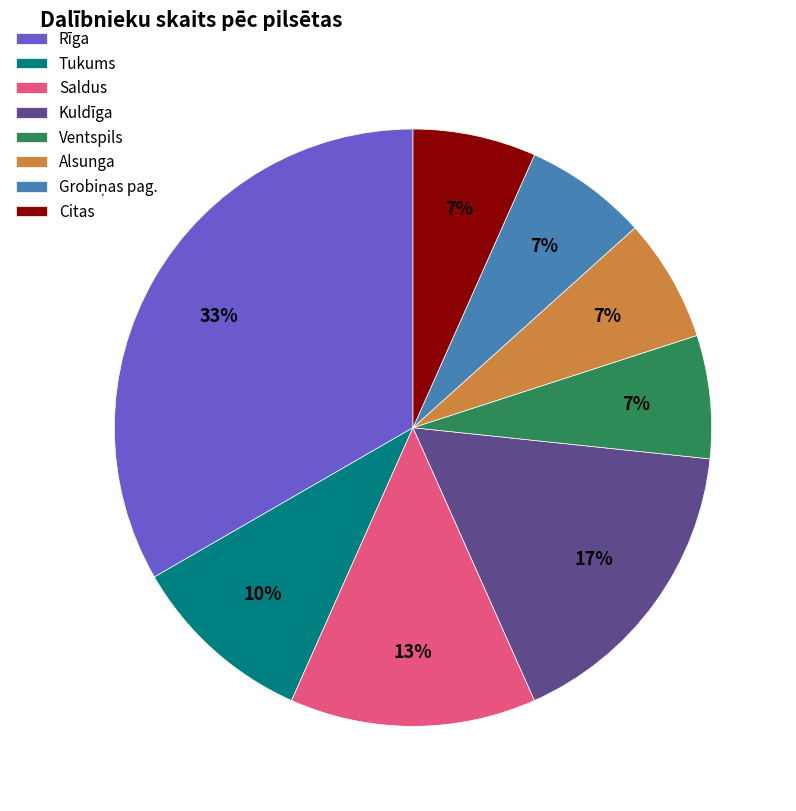

Which slice is the largest?

Rīga